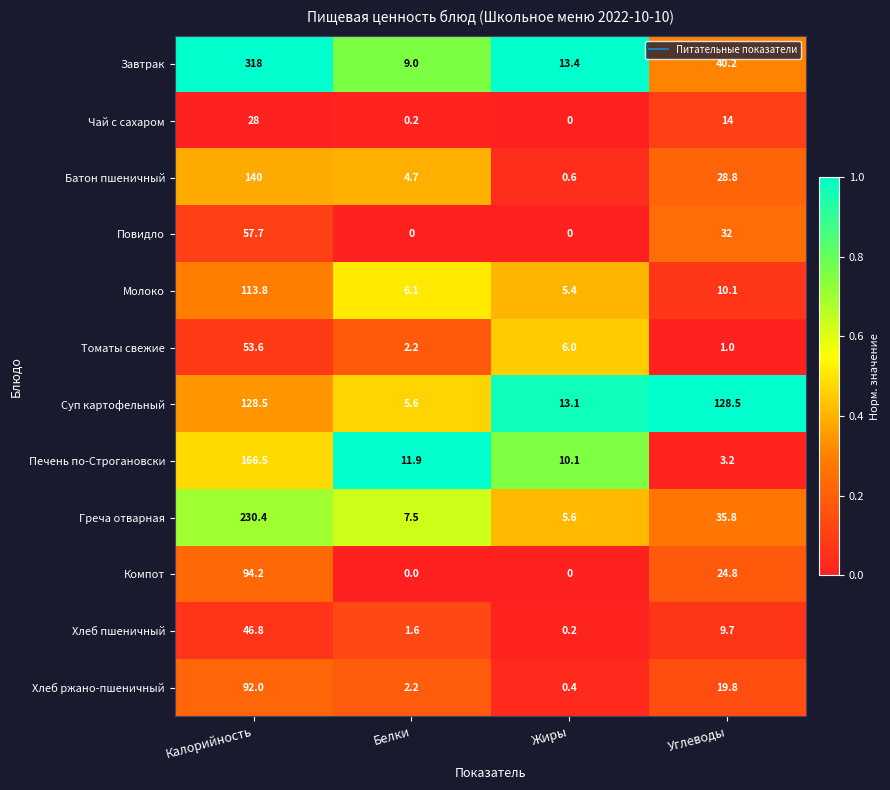

What is the maximum value for Хлеб пшеничный?

46.8